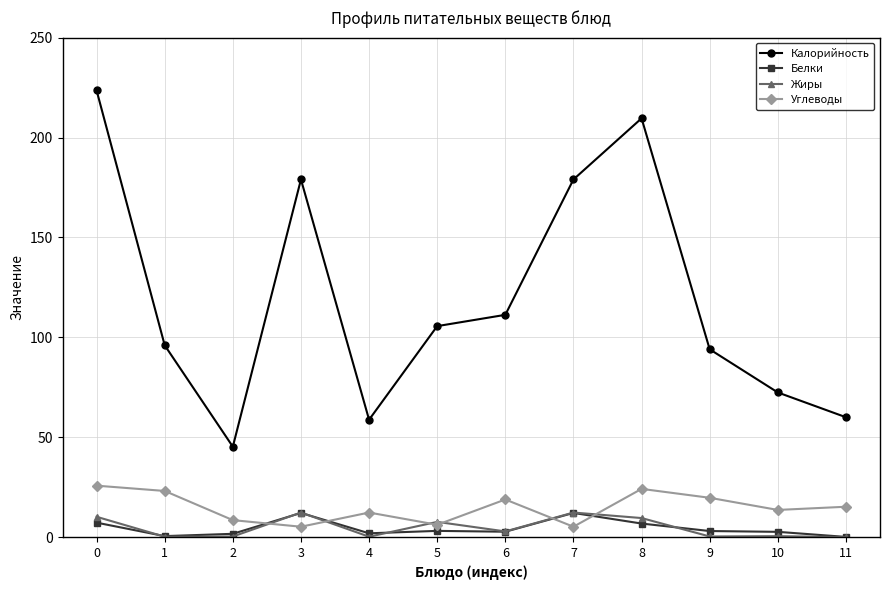

Is this an area chart (filled region under the line)?

No